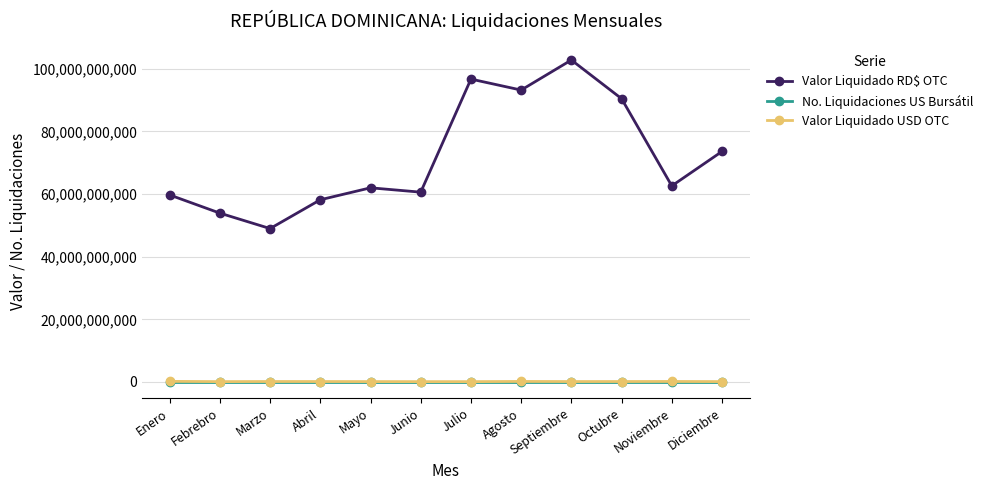

The value of Valor Liquidado RD$ OTC at Agosto is 93162875277.9. True or false?

True